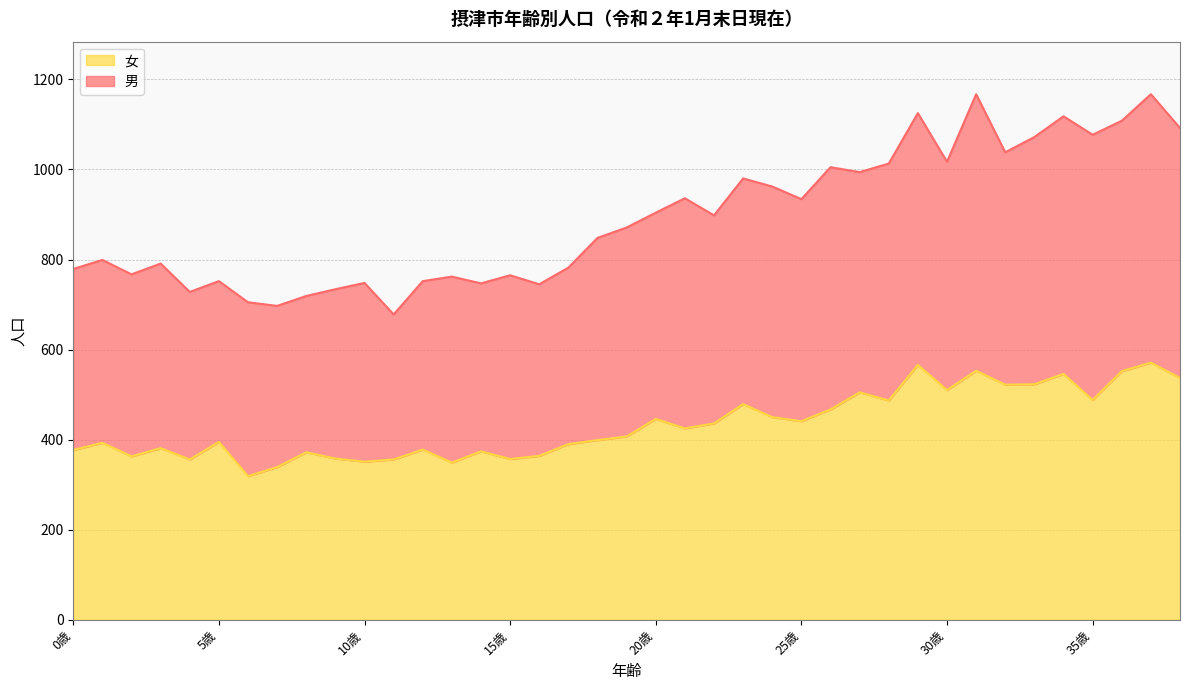

What is the sum of the 女 values at 4歳 and 19歳?

763